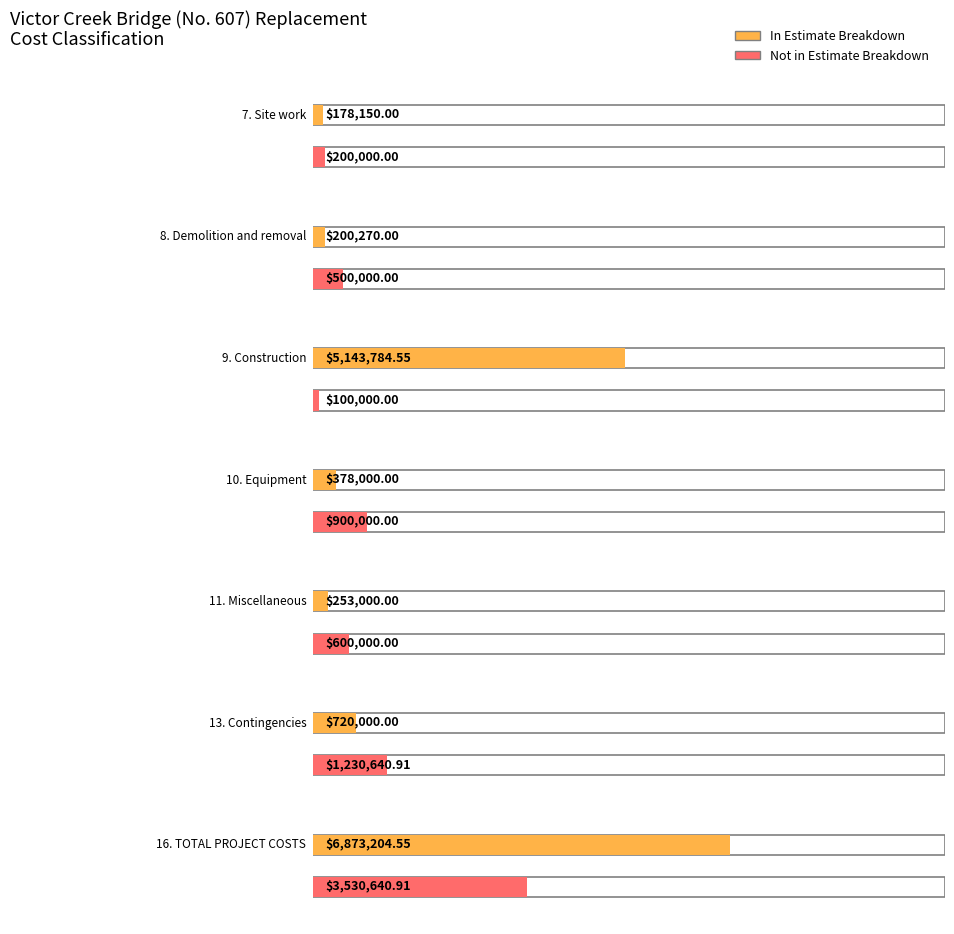

How many bars are there in each group?

2